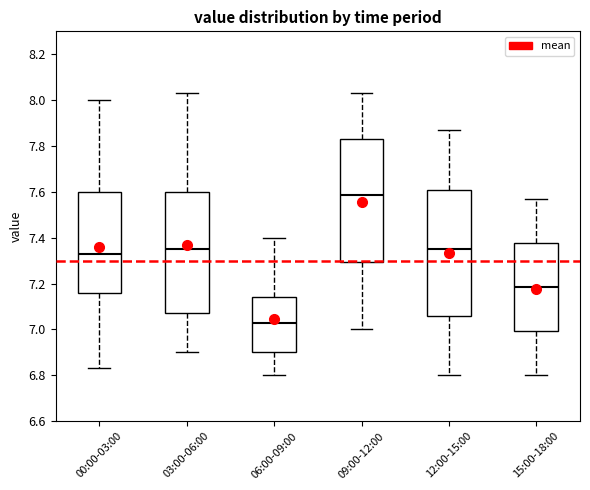

Which box's median line is the lowest?

06:00-09:00